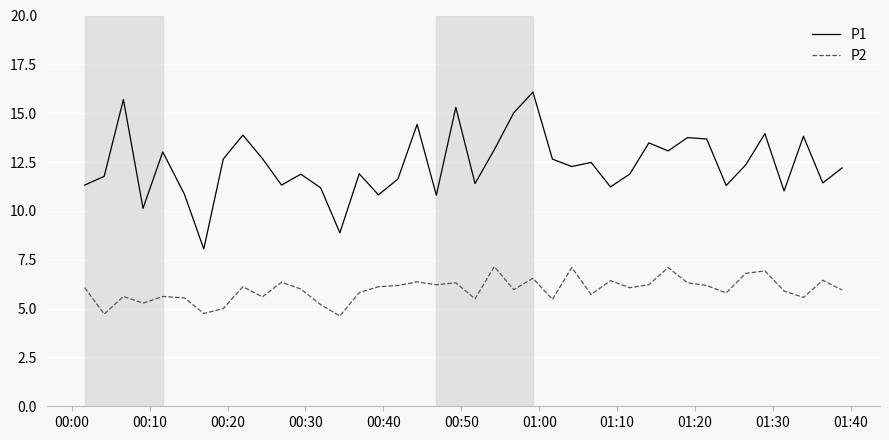

Rank the series by their maximum value, from lowest to highest.

P2, P1